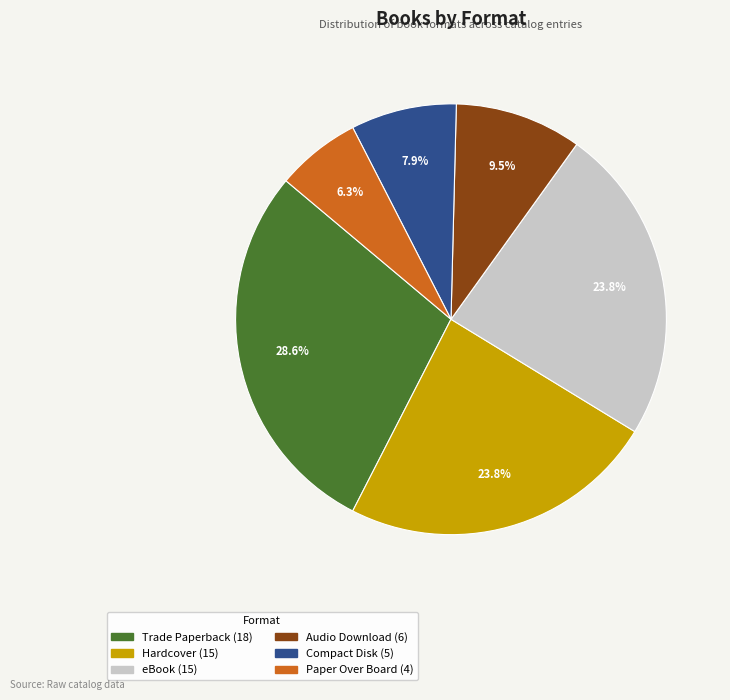

Is Trade Paperback the majority of the pie?

No